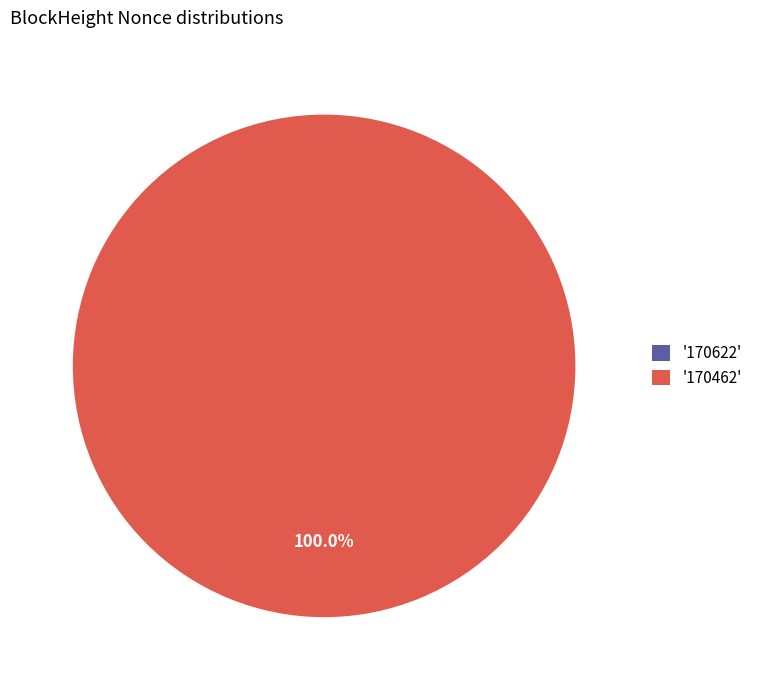

What percentage is NOT represented by 170622?

100.0%